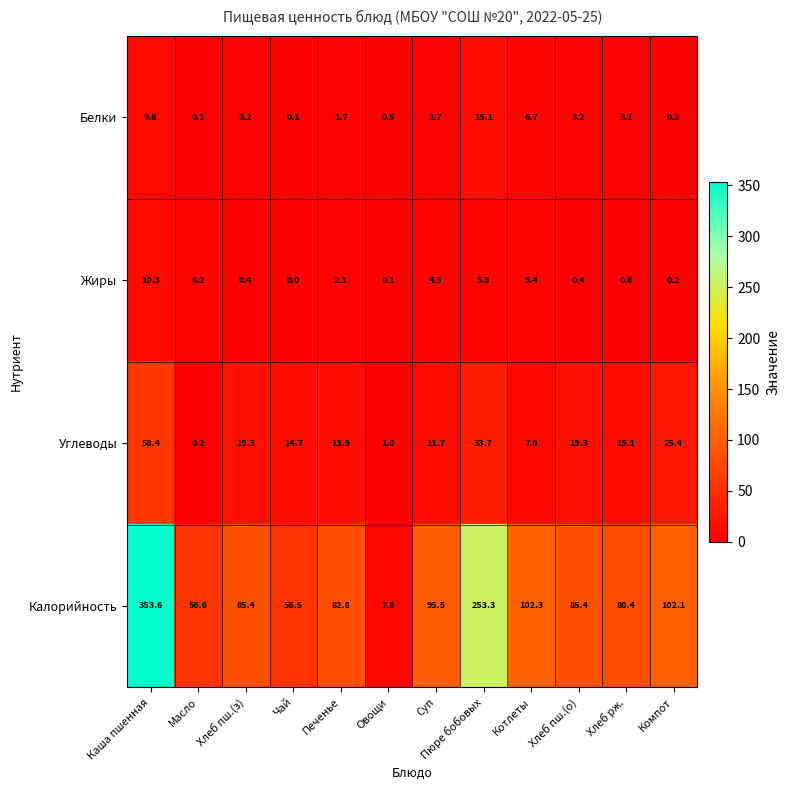

List the series in order of their peak value, highest first.

Калорийность, Углеводы, Белки, Жиры